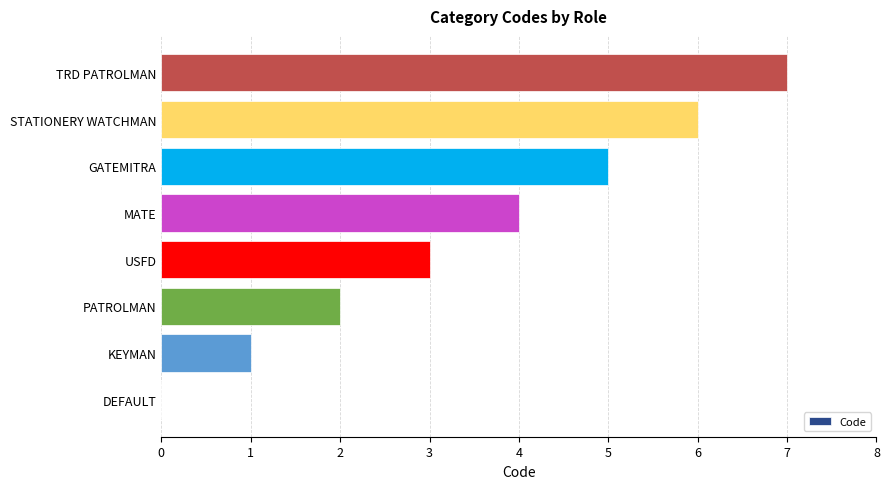

At which category does the chart reach its peak across all series?

TRD PATROLMAN